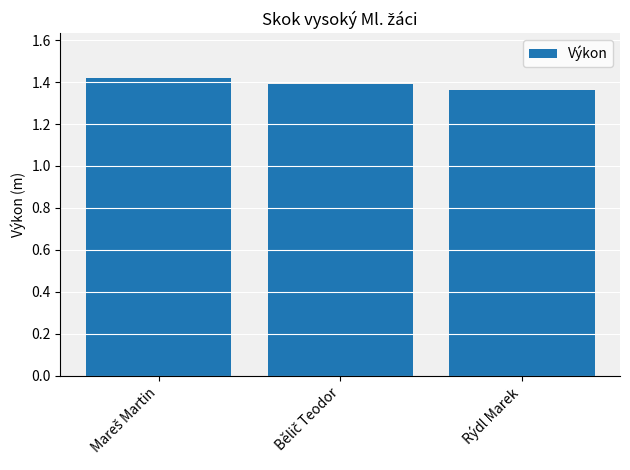

Does the chart contain any negative values?

No